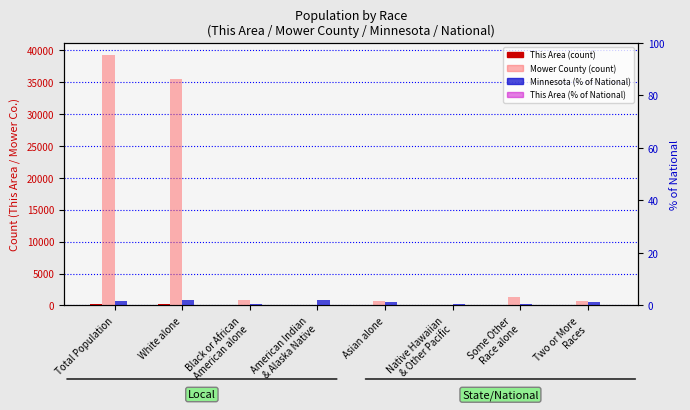

At which category is the sum across all series the highest?

Total Population